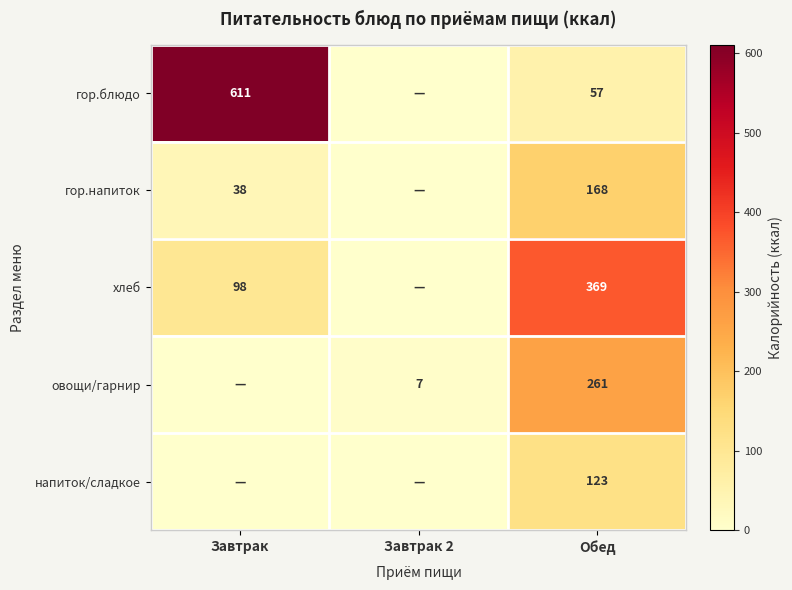

At Обед, list the series in order from largest to smallest.

хлеб, овощи/гарнир, гор.напиток, напиток/сладкое, гор.блюдо